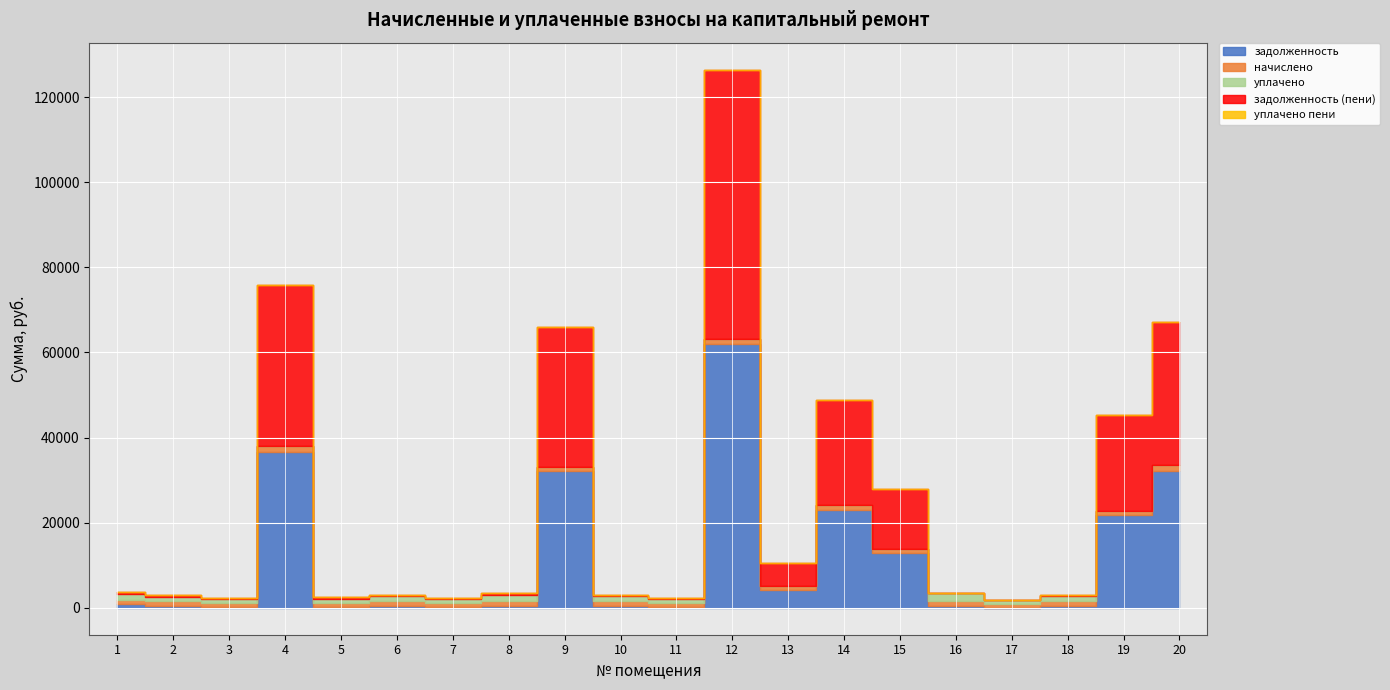

The уплачено пени series shows -1.2 at 4. True or false?

False